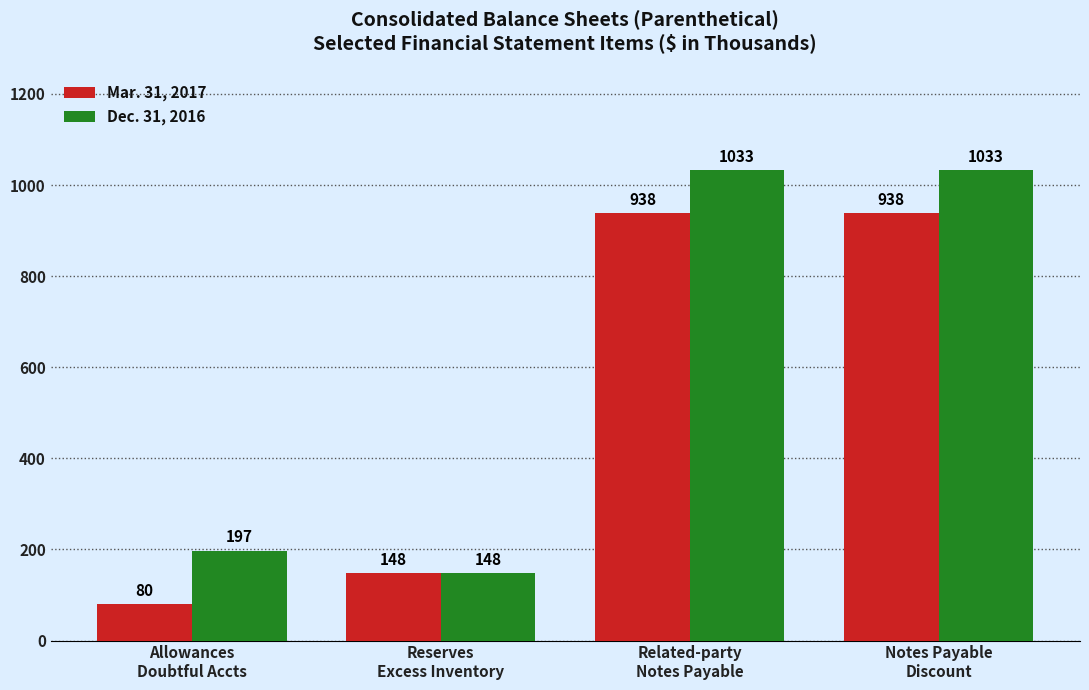

What is the difference between the second highest and minimum values in the Dec. 31, 2016 series?

885